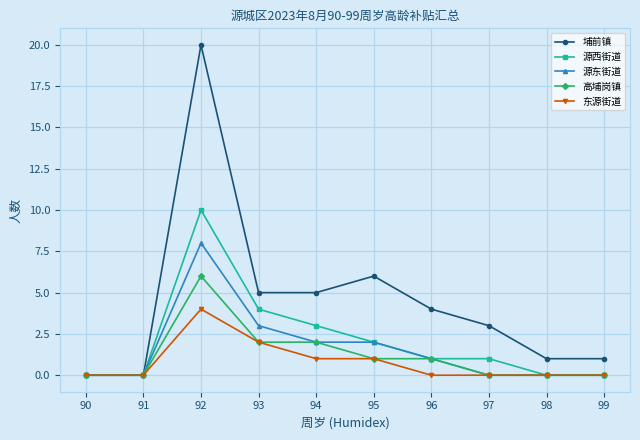

How many values in the 源东街道 series are below 1?

5